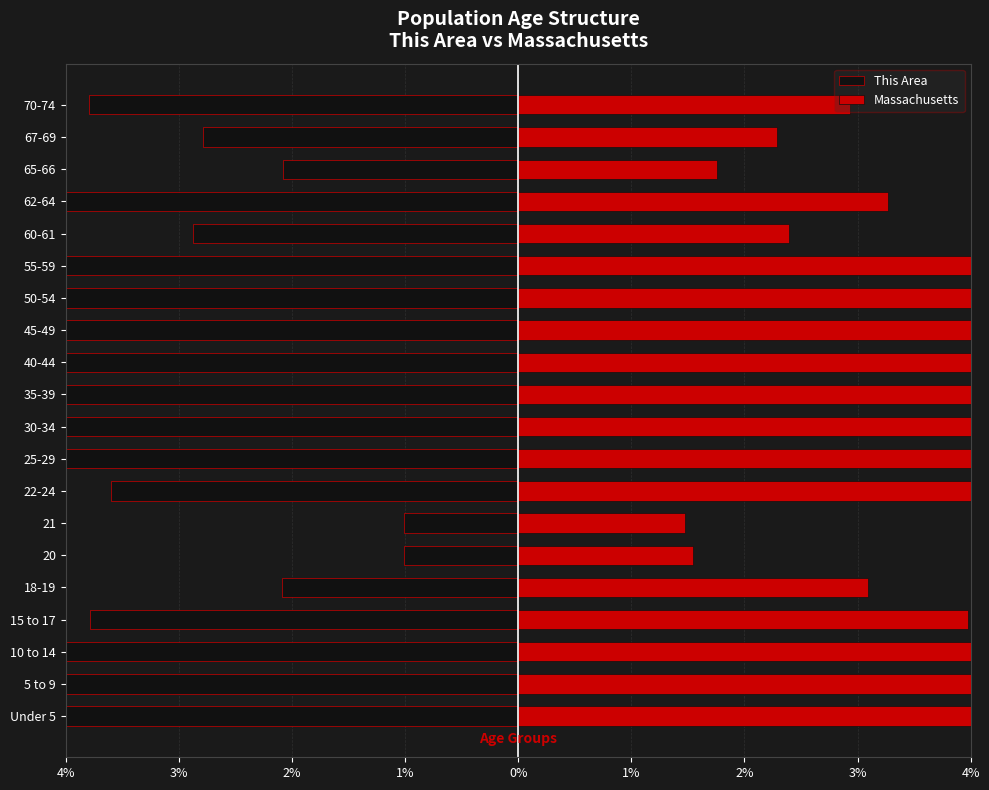

Is it true that Massachusetts equals 11.1 at 10 to 14?

False